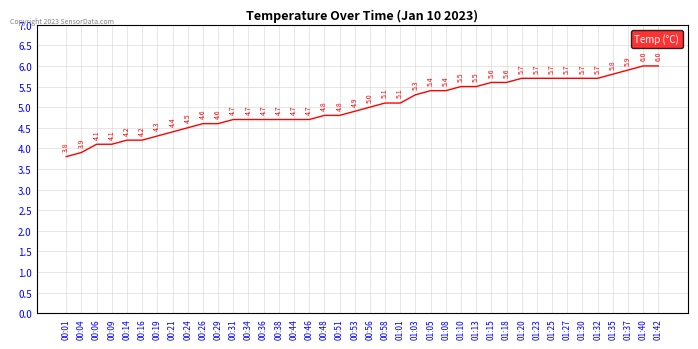

What is the change in value from 00:09 to 01:40?

+1.9